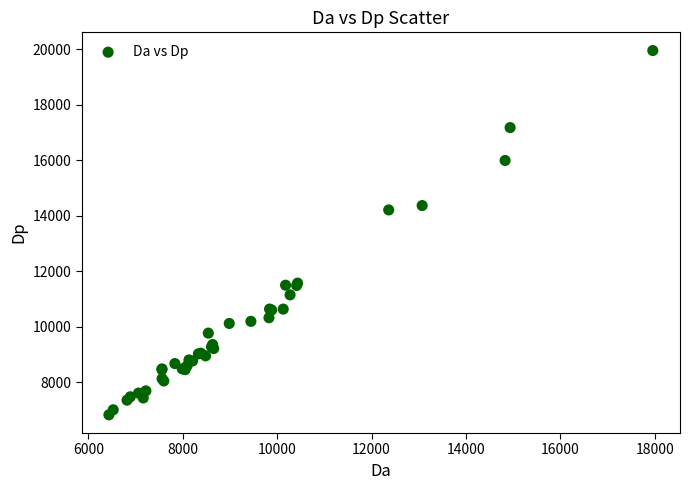

What Y value in the scatter plot is closest to 13391?

14211.3